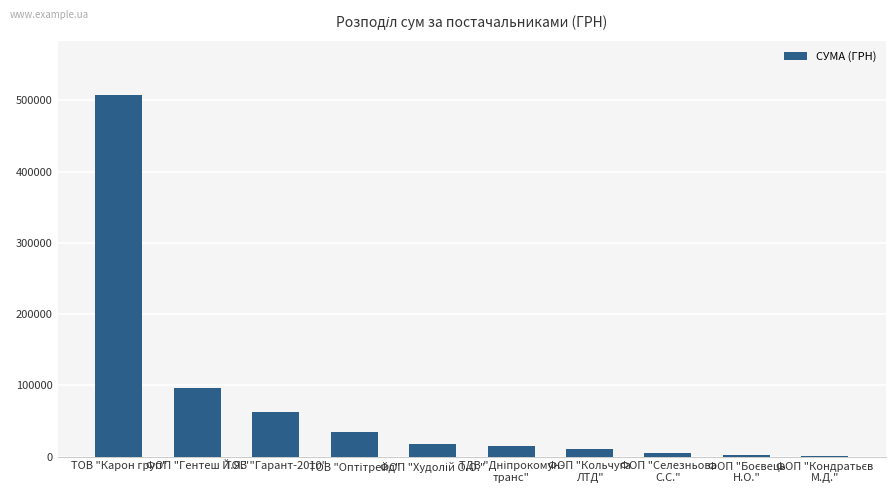

Which label corresponds to the largest value in the chart?

ТОВ "Карон груп"